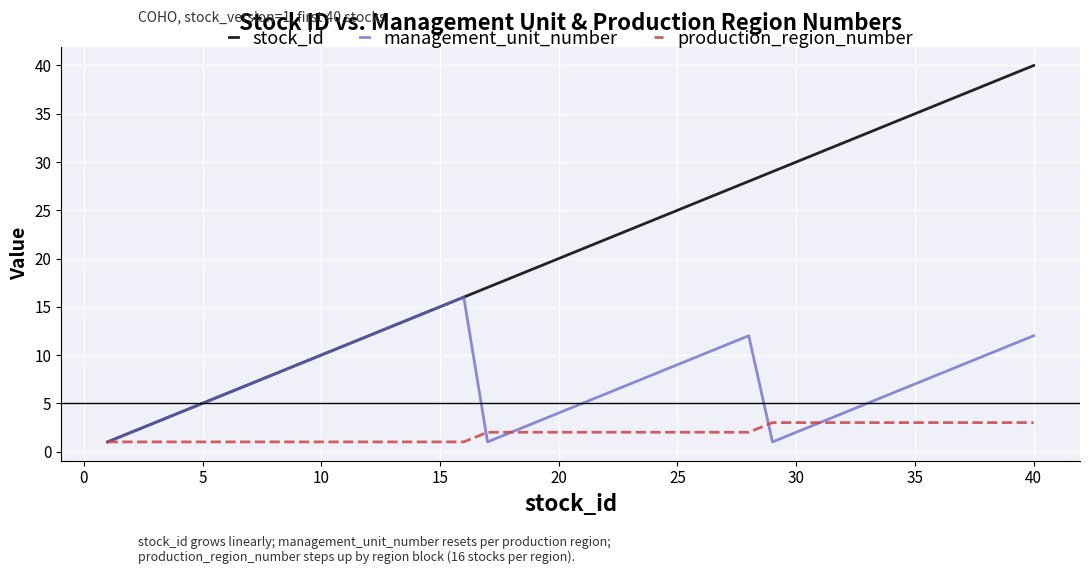

Which series has the widest spread of values?

stock_id